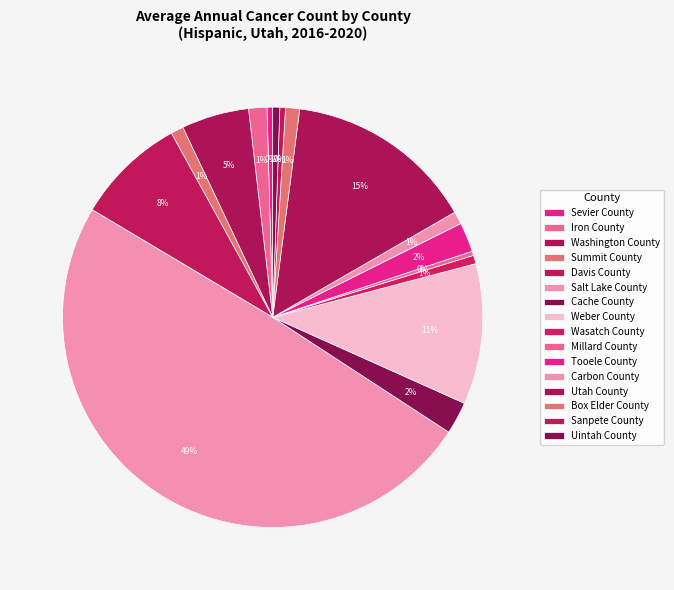

Count the number of slices in the pie.

16